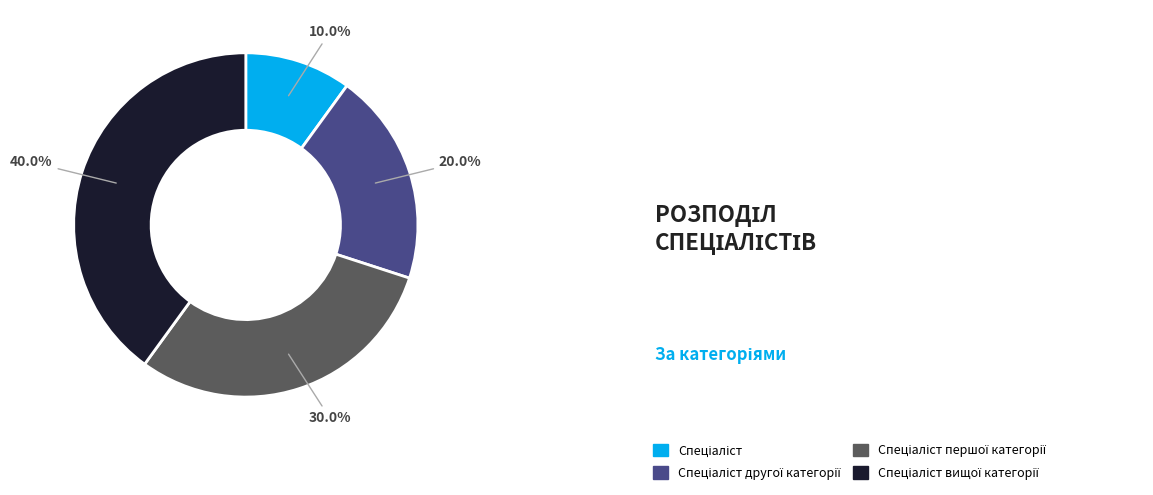

Is there a majority slice in this chart?

No